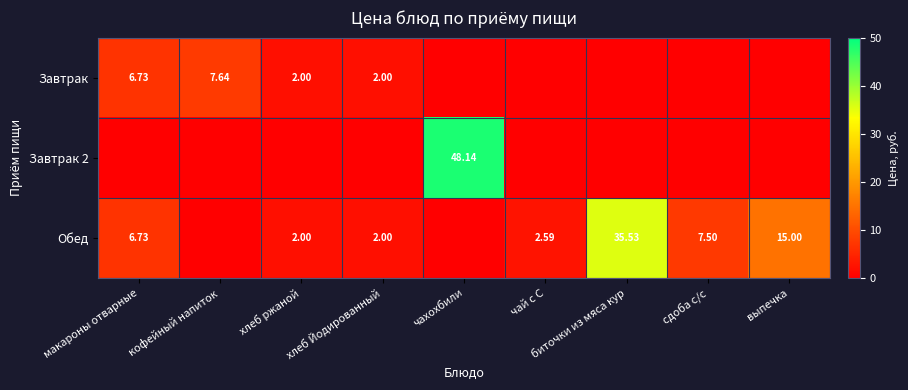

Which category has the lowest value in the Завтрак 2 series?

макароны отварные